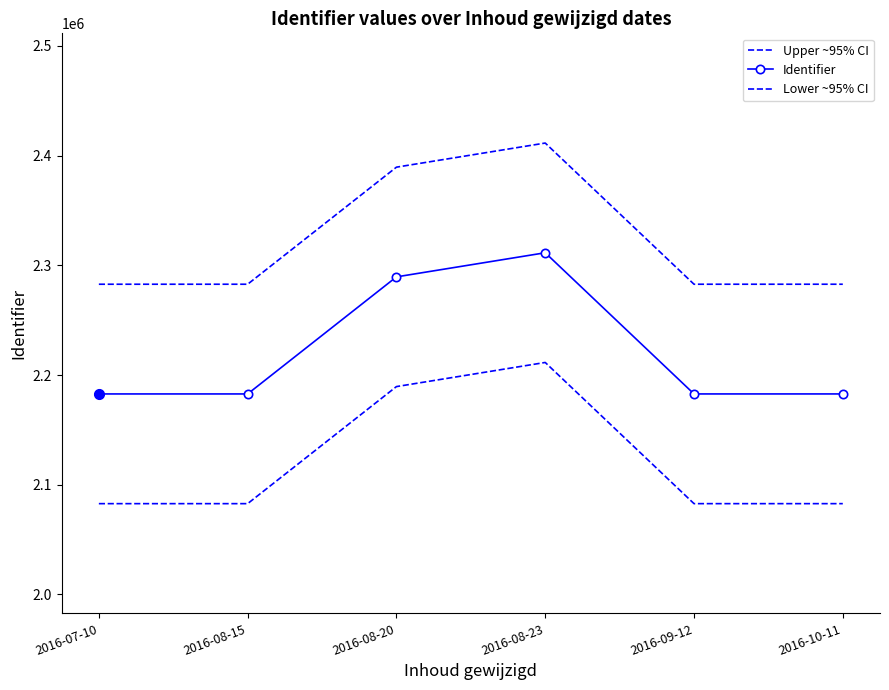

In Lower ~95% CI, how many points are lower than both neighbors (excluding endpoints)?

1